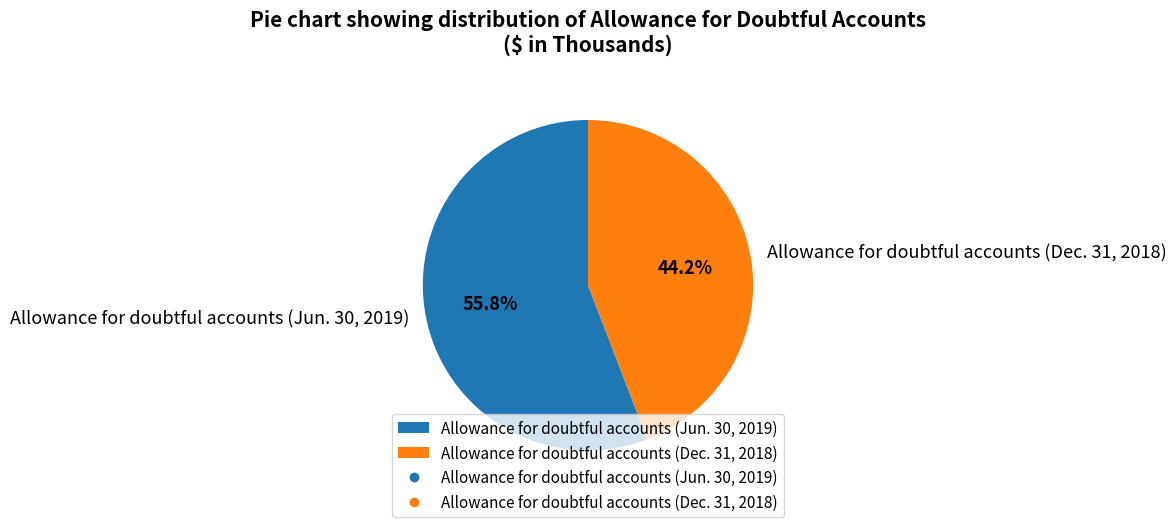

Does Allowance for doubtful accounts (Dec. 31, 2018) represent more than half of the total?

No